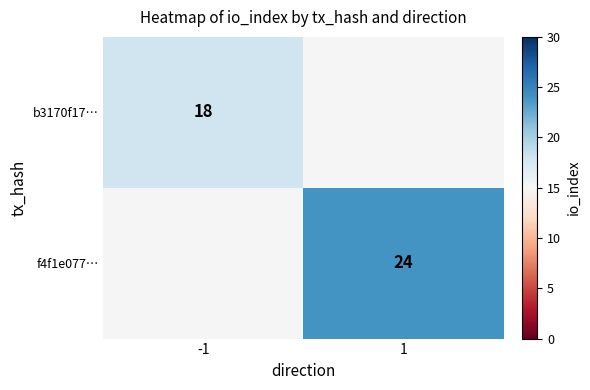

The value of f4f1e077… at 1 is 11. True or false?

False